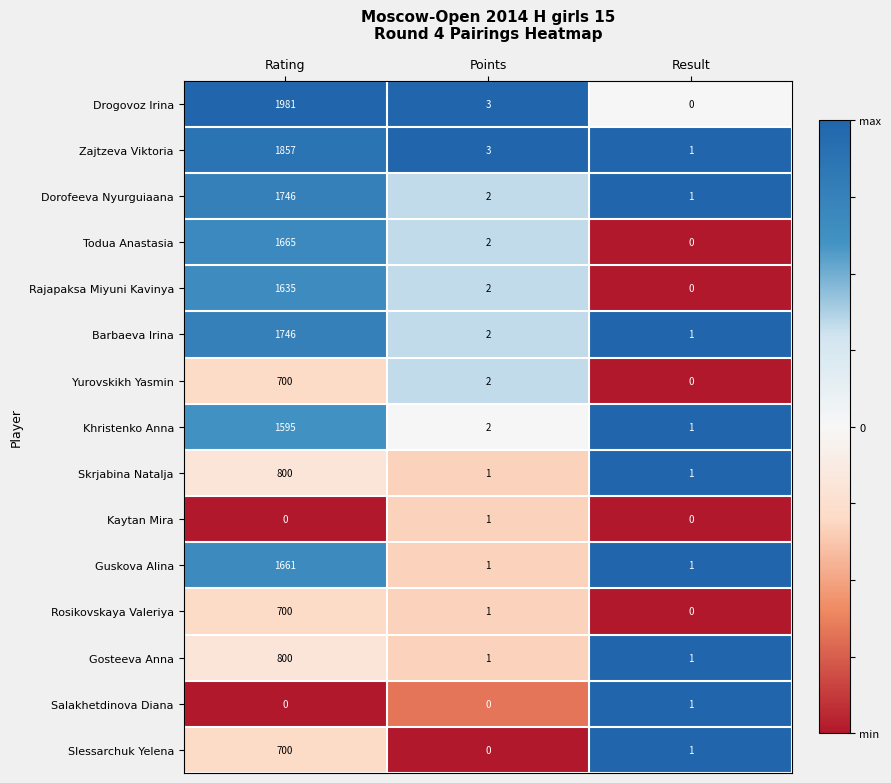

Rank the categories by Rosikovskaya Valeriya value from lowest to highest.

Result, Points, Rating